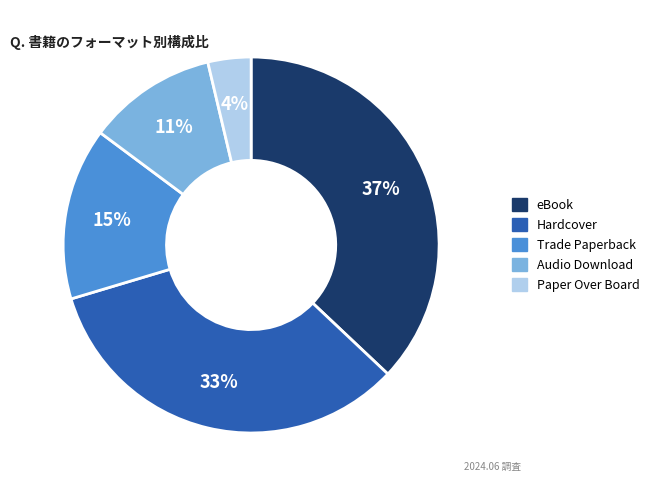

Do Trade Paperback and eBook together represent more than half of the pie?

Yes